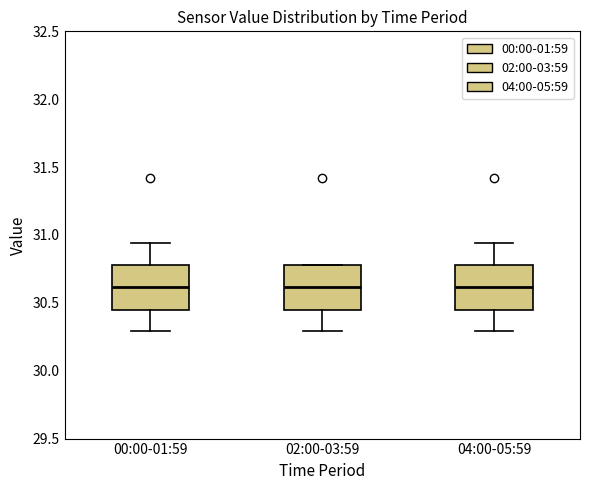

Where is the lower edge of the box for 04:00-05:59 on the y-axis? The values are not printed on the chart, so give them approximately, as read against the axis.

30.45